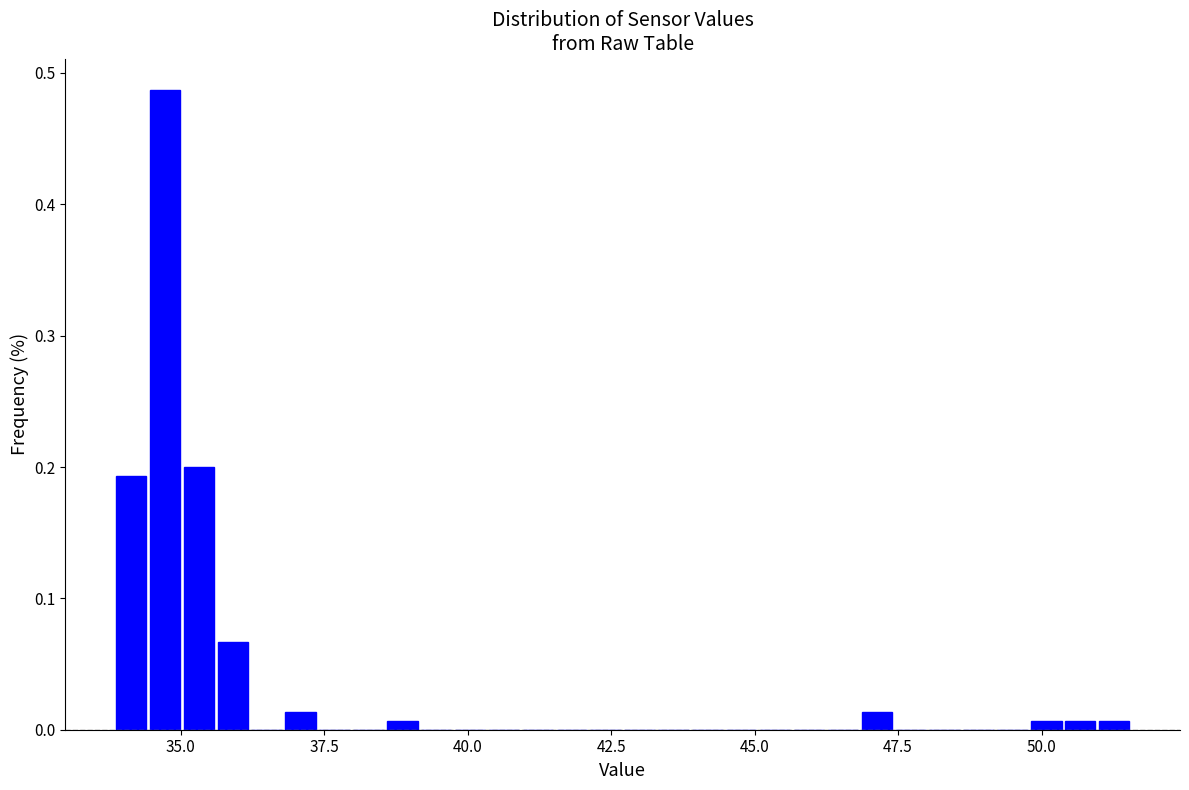

Read against the x-axis, roughly where is the centre of the tallest bar?

34.5